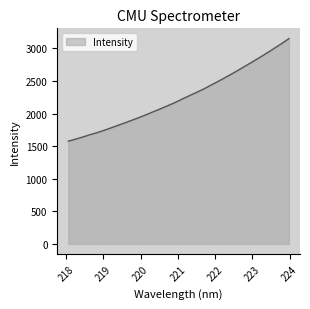

What is the minimum value shown in the chart?

1576.1